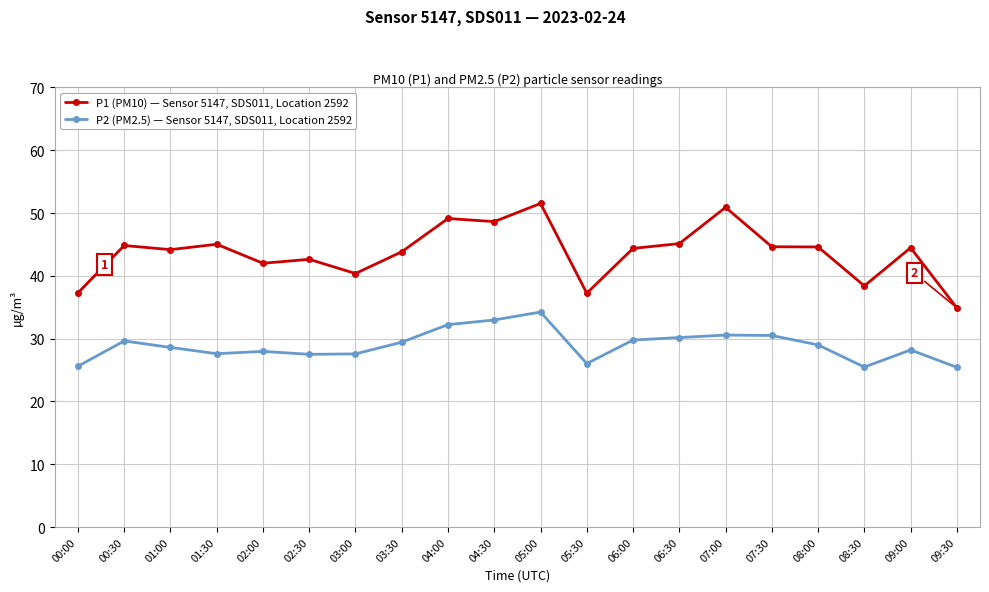

What is the label of the 1st point from the right?

09:30